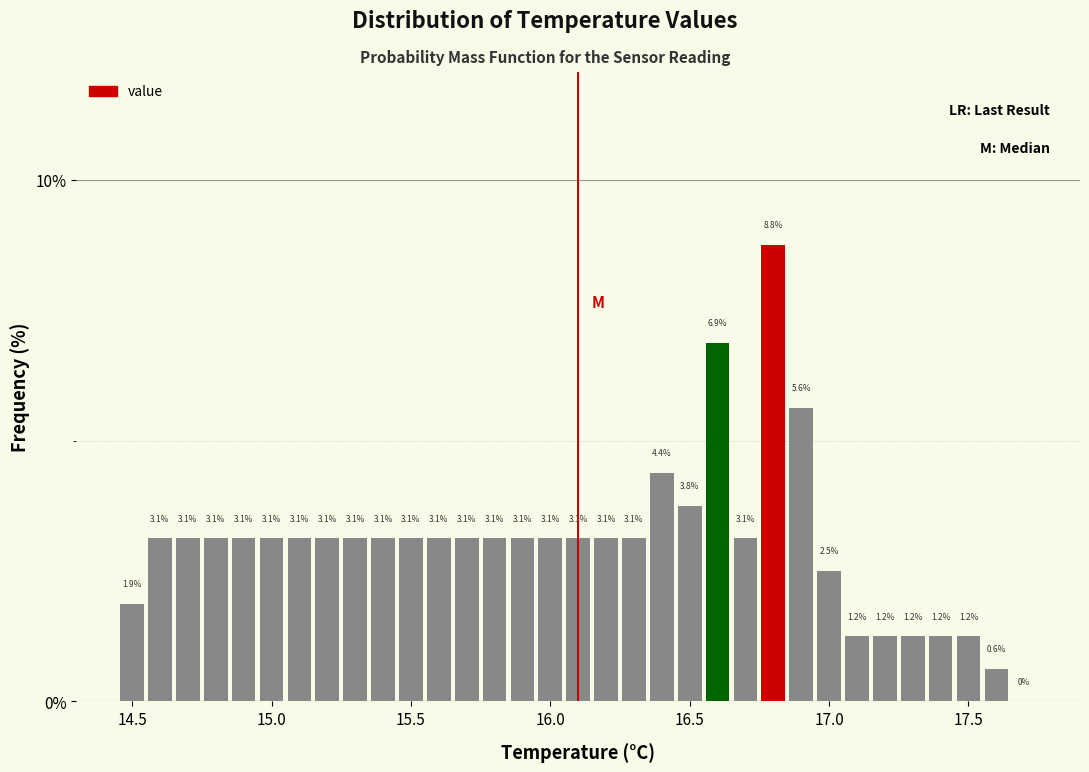

Read against the x-axis, roughly where is the centre of the tallest bar?

16.80